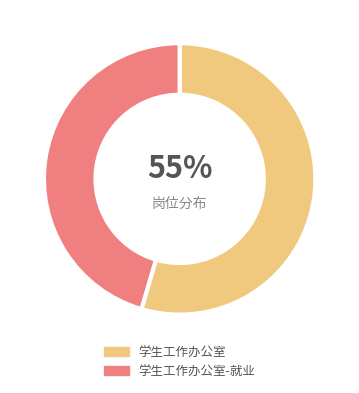

Is the sum of 学生工作办公室-就业 and 学生工作办公室 greater than half?

Yes